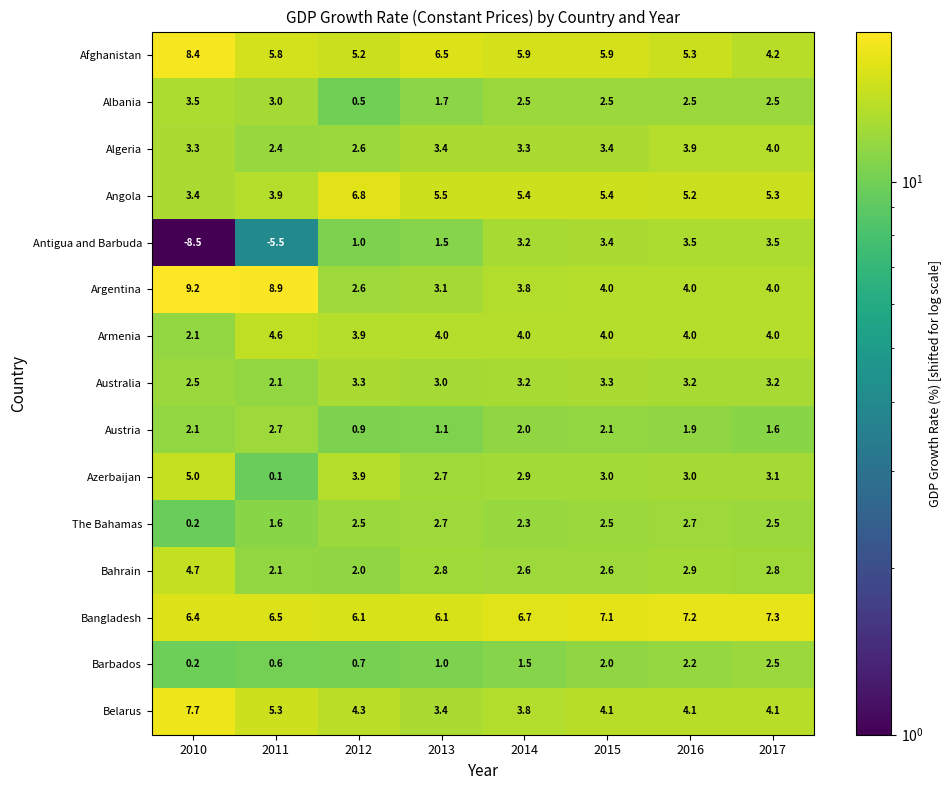

What is the difference between the maximum and minimum values in the Barbados series?

2.3